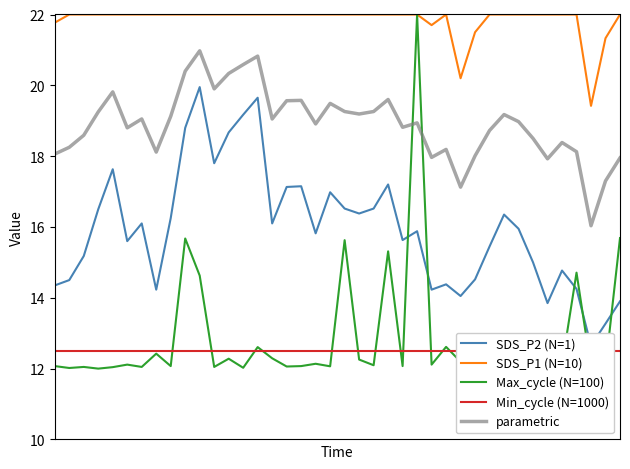

What is the approximate value of SDS_P1 (N=10) at 21?

22.0